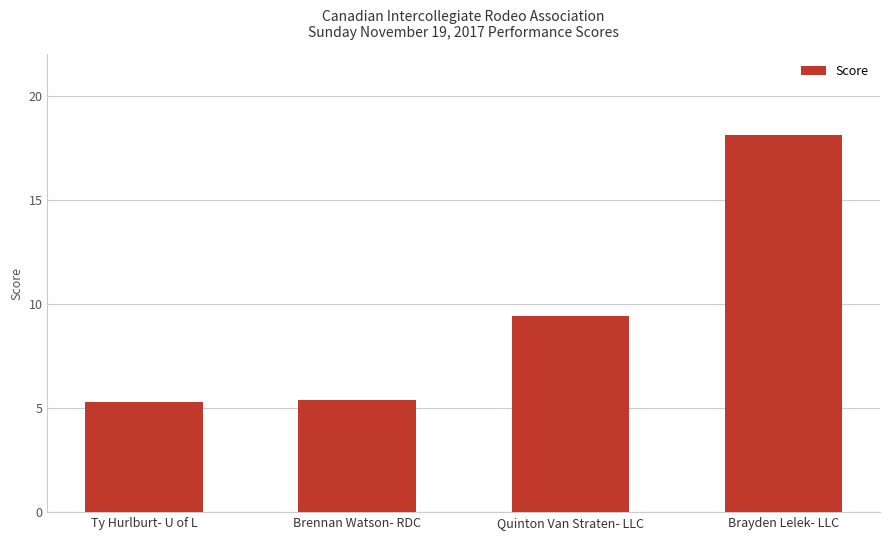

Where does the data first go above 9?

Quinton Van Straten- LLC